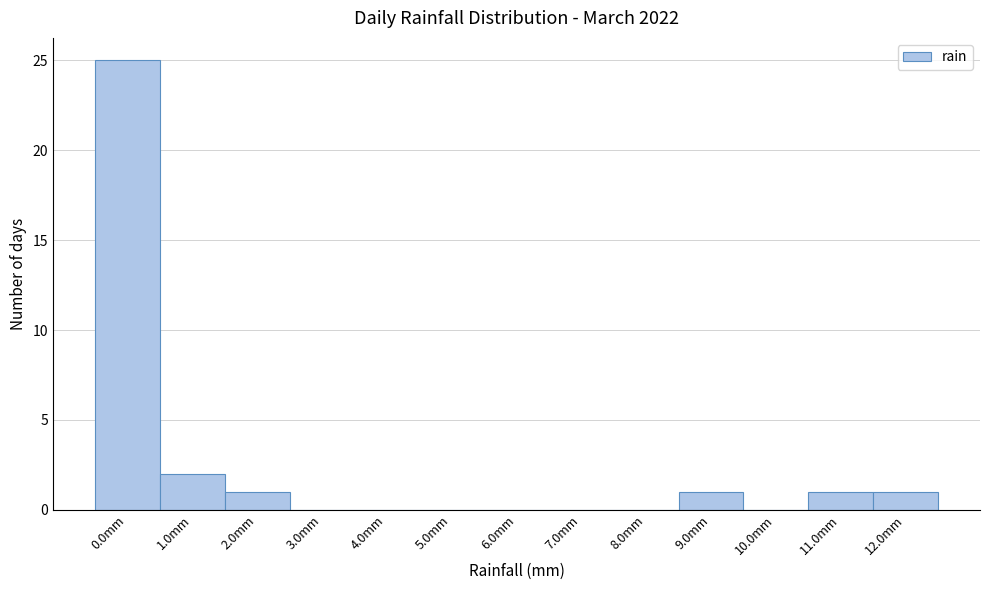

Reading left to right, extract all data points from this chart.

0.0mm=25	1.0mm=2	2.0mm=1	3.0mm=0	4.0mm=0	5.0mm=0	6.0mm=0	7.0mm=0	8.0mm=0	9.0mm=1	10.0mm=0	11.0mm=1	12.0mm=1